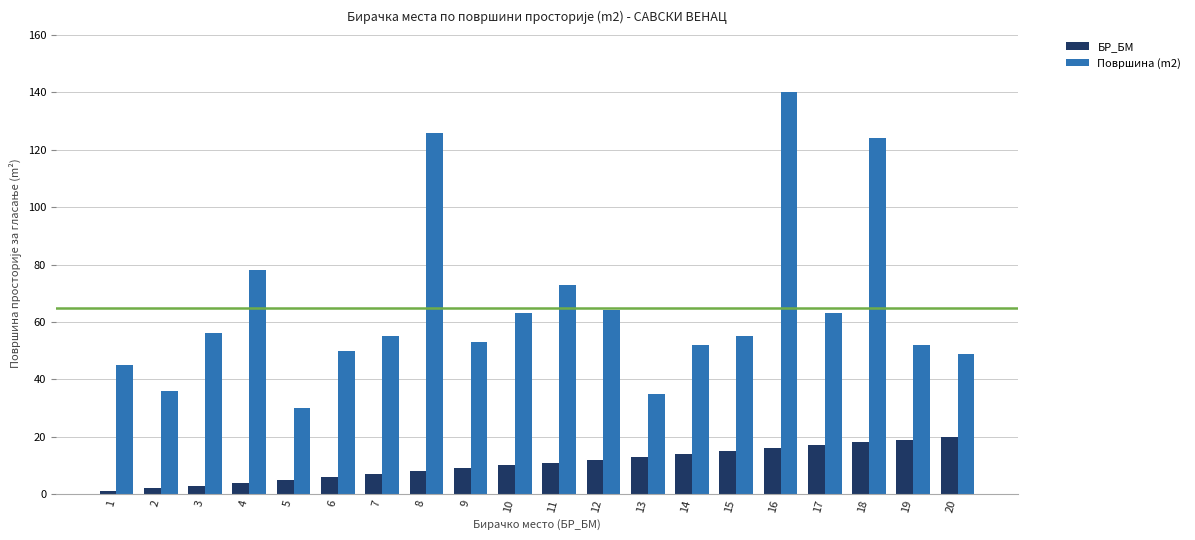

Rank the series by their average value, from lowest to highest.

БР_БМ, Површина (m2)